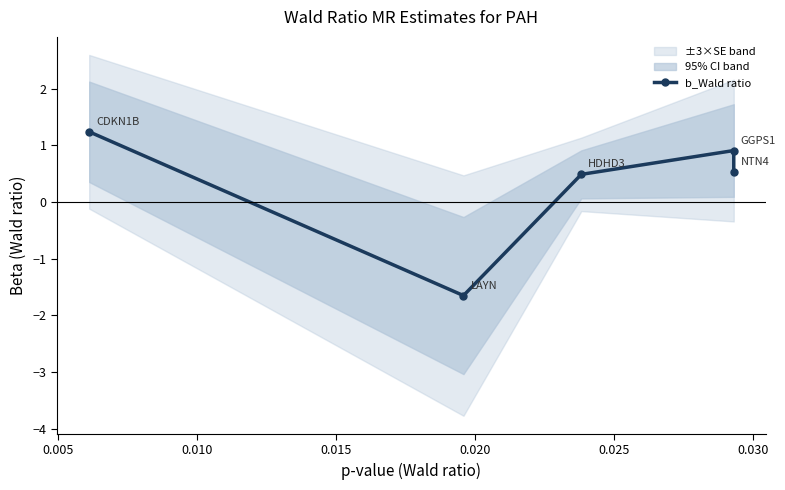

What is the smallest value displayed?

-1.6